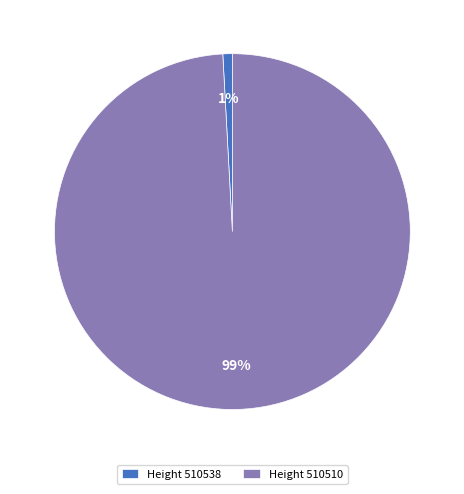

To the nearest percent, what portion does Height 510510 represent?

99%